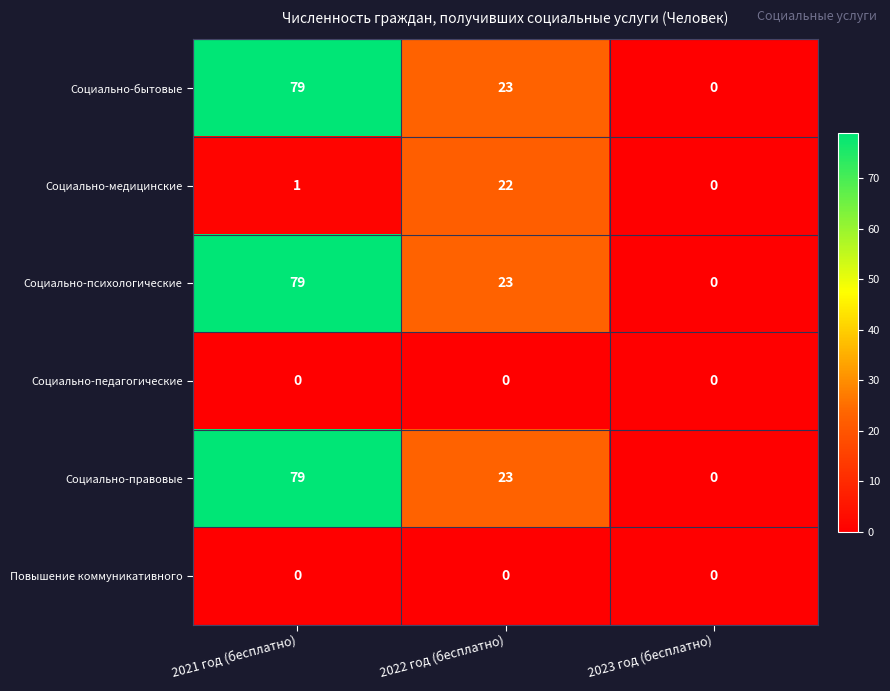

At which label does Социально-медицинские reach its minimum?

2023 год (бесплатно)